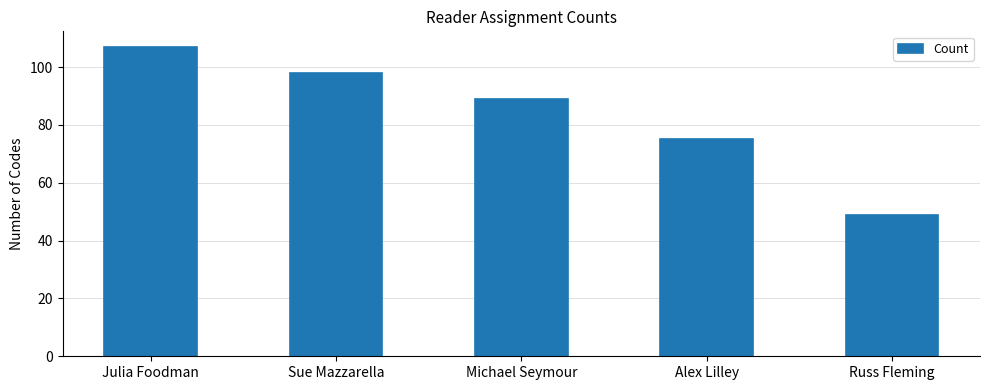

What position from the left is Michael Seymour?

3